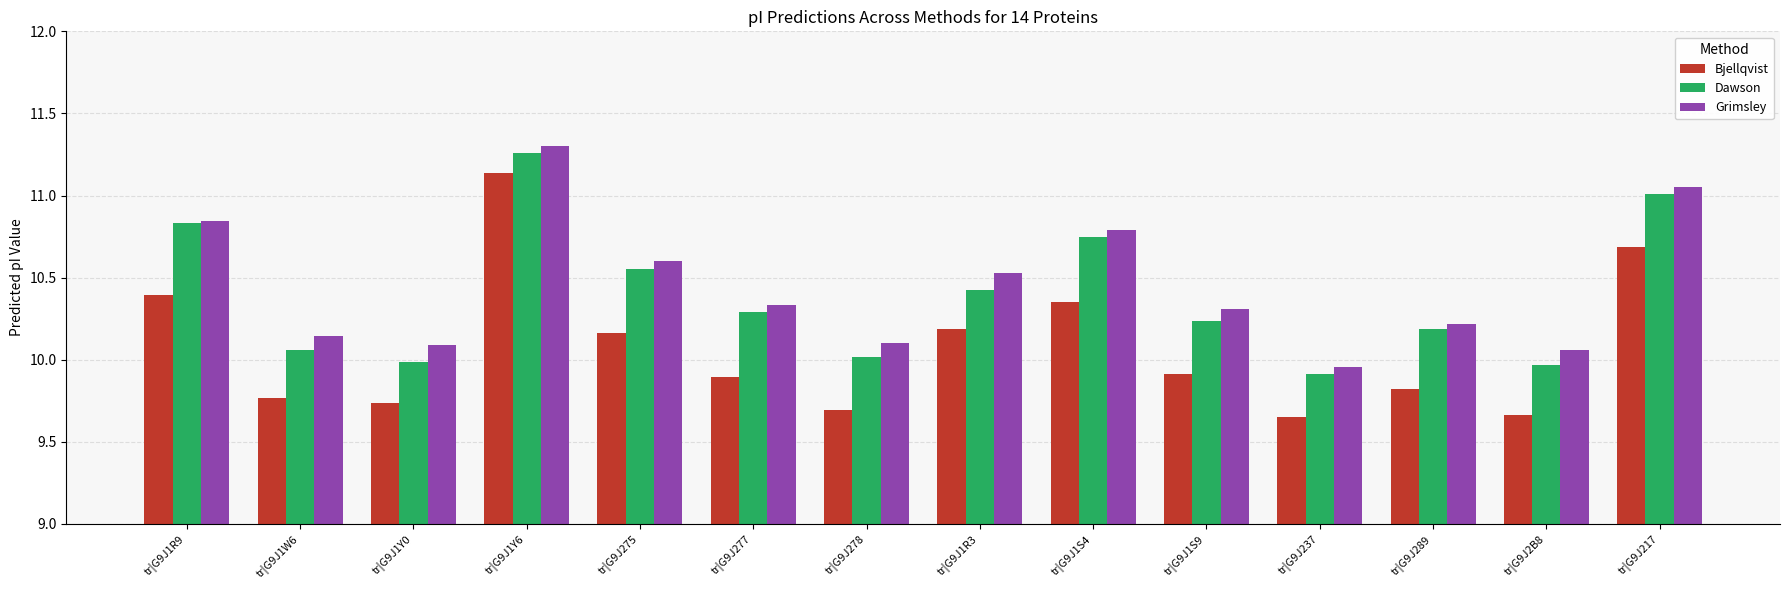

List the series in order of their peak value, highest first.

Grimsley, Dawson, Bjellqvist